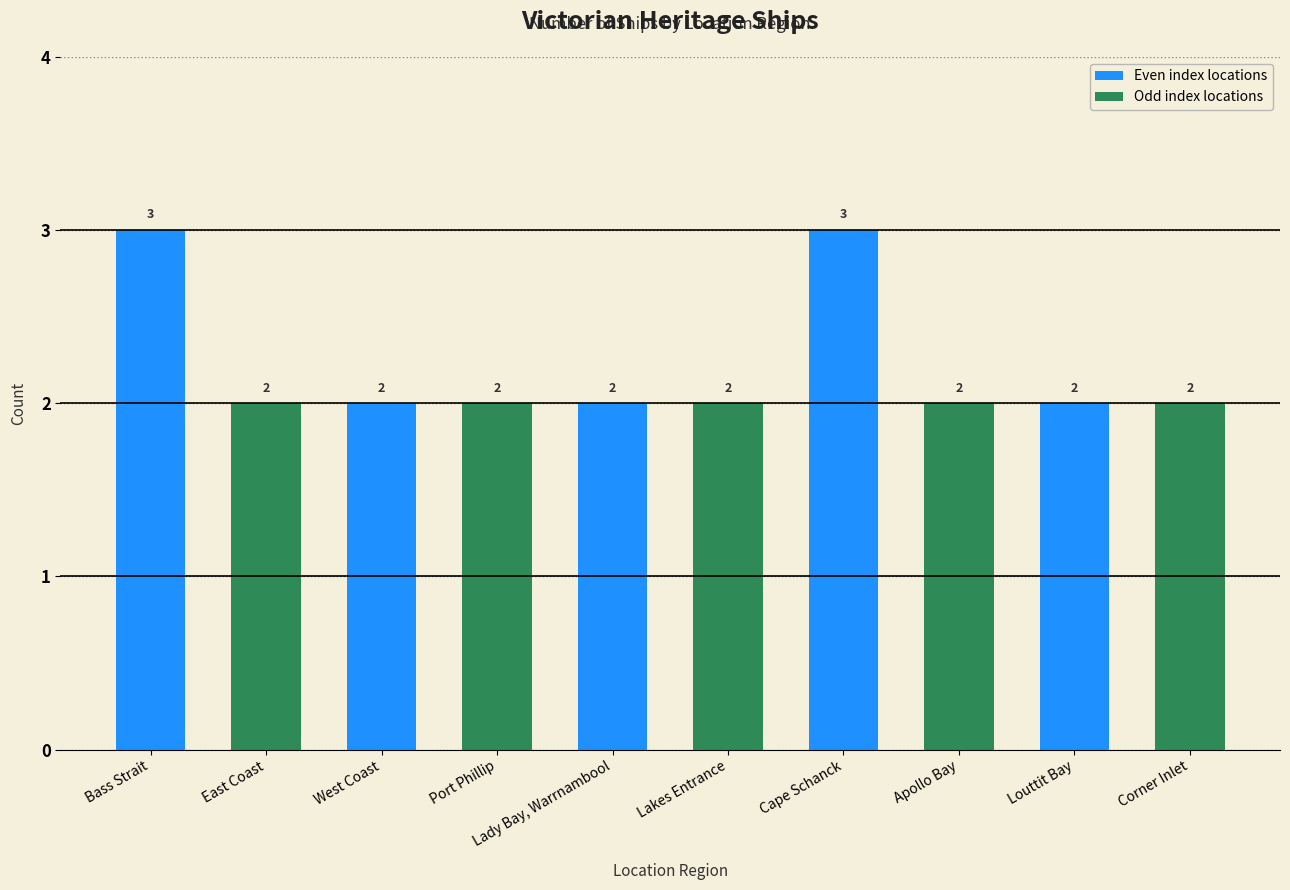

The value at Lady Bay, Warrnambool is 0. True or false?

False